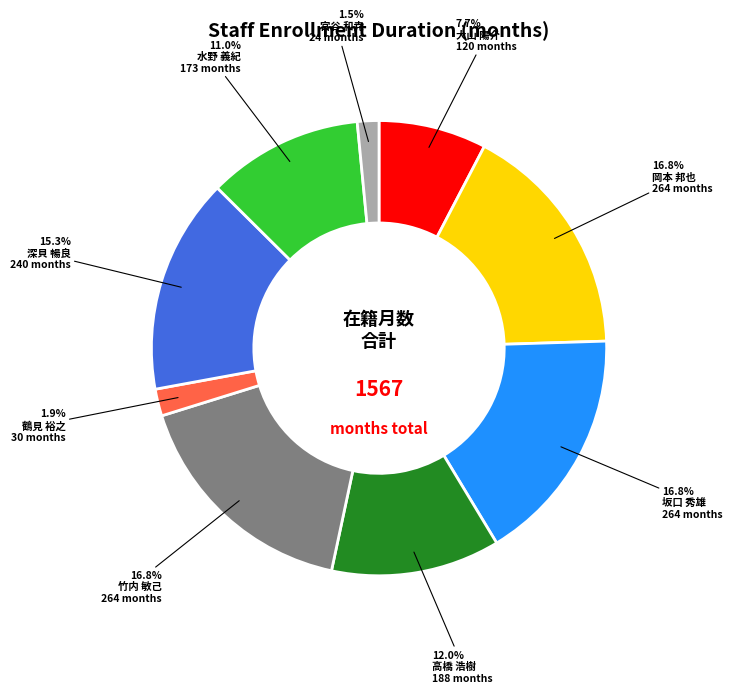

Is there a majority slice in this chart?

No